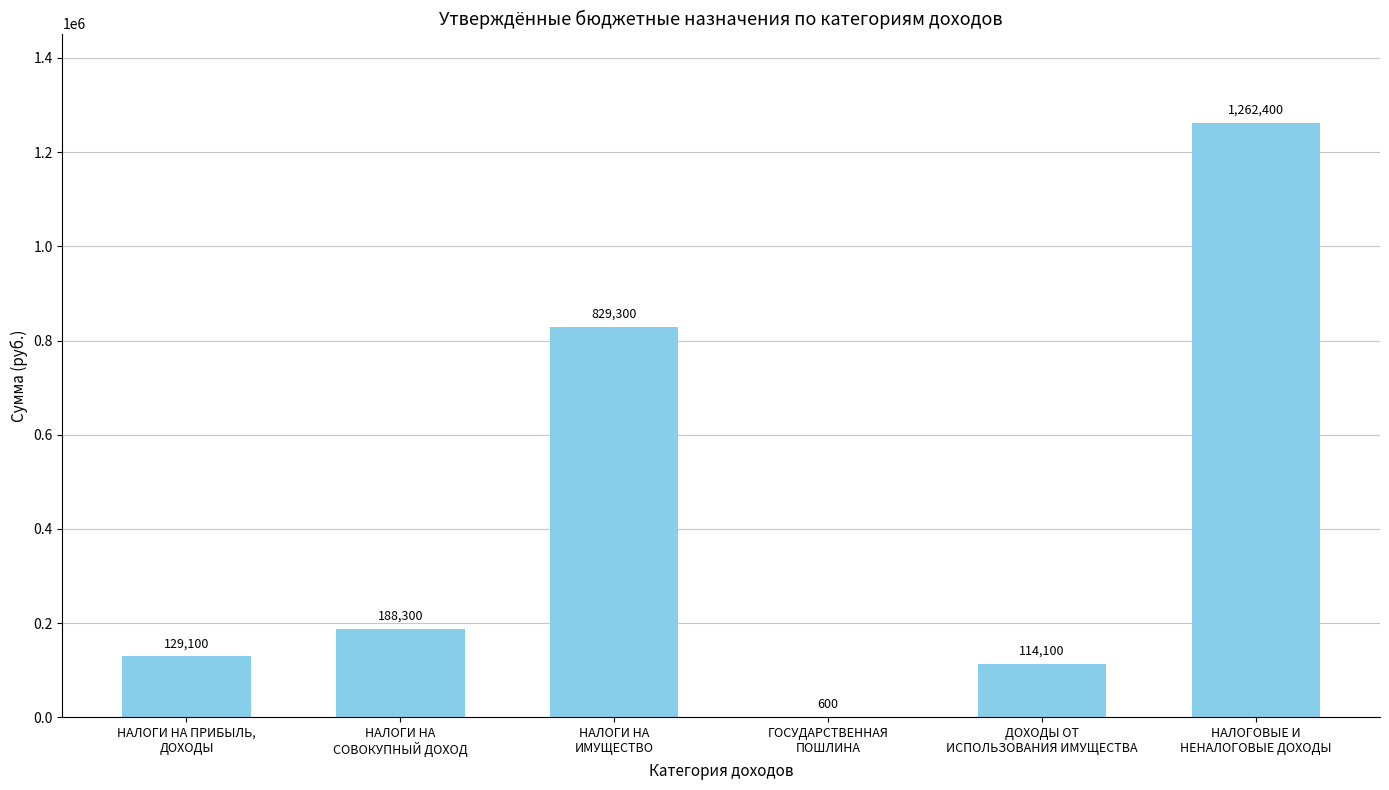

How many data points does each series have?

6